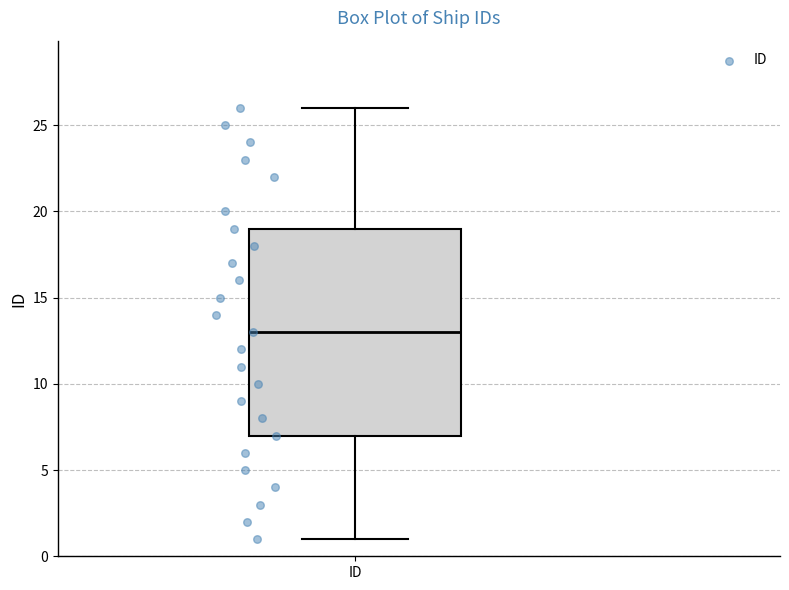

Read this box plot against the y-axis: the position of the median line, the range covered by the box, and the ends of both whiskers. The values are not printed on the chart, so give them approximately, as read against the axis.

median 13, box 7 to 19, whiskers 1 to 26